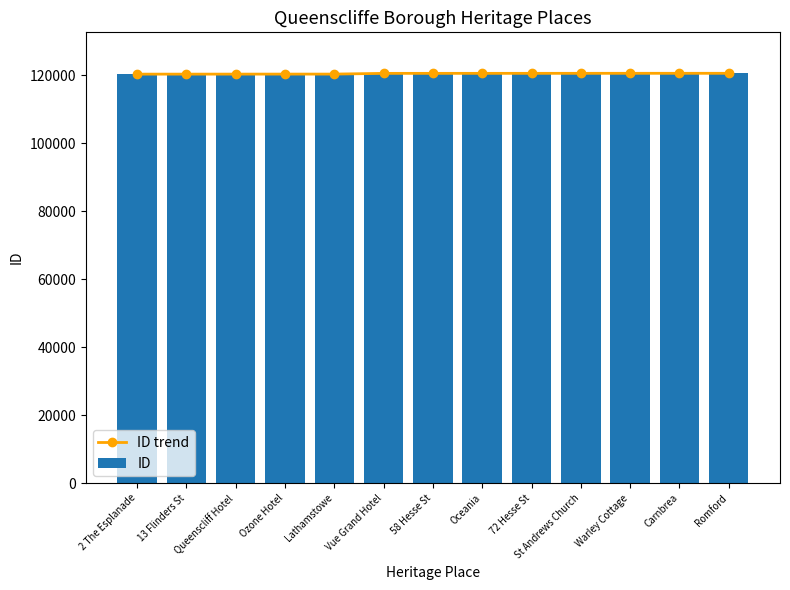

What is the smallest value displayed?

120369